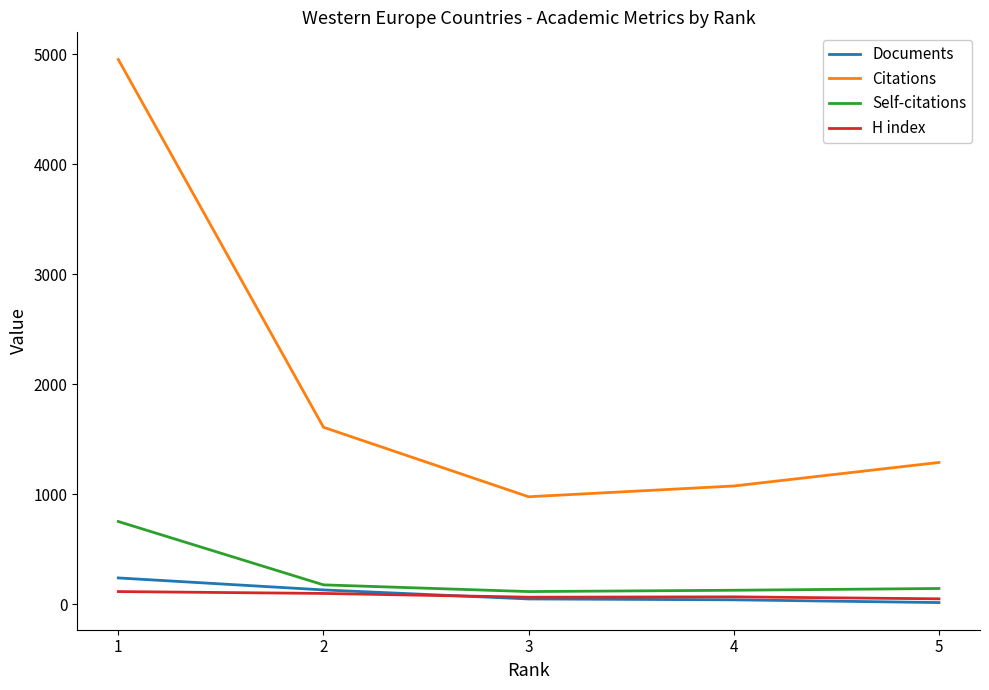

True or false: Documents and Citations intersect in this chart.

False